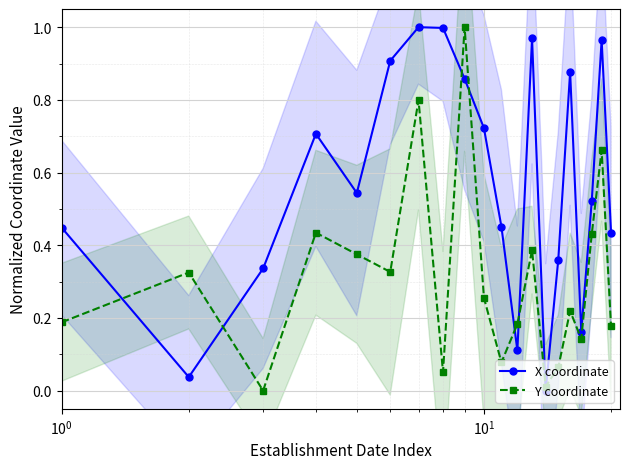

After their last crossing, which series has the higher values: Y coordinate or X coordinate?

X coordinate